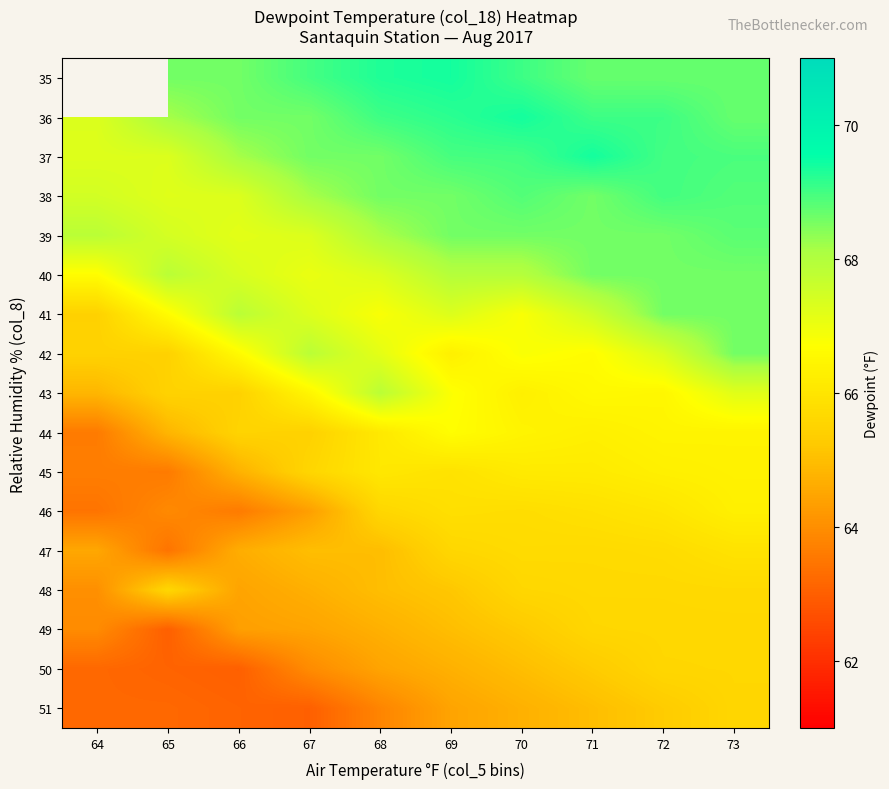

At which label does 37 first exceed 68?

66